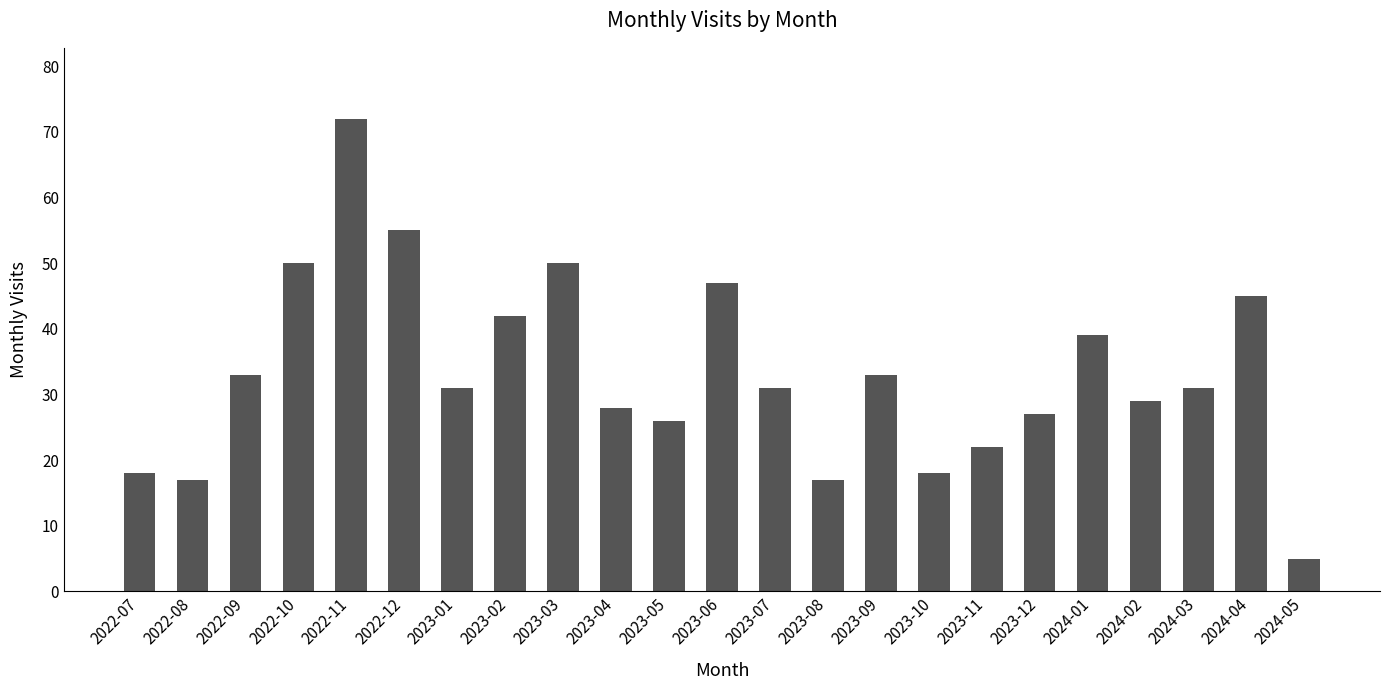

What is the difference between the values at 2023-09 and 2023-04?

5